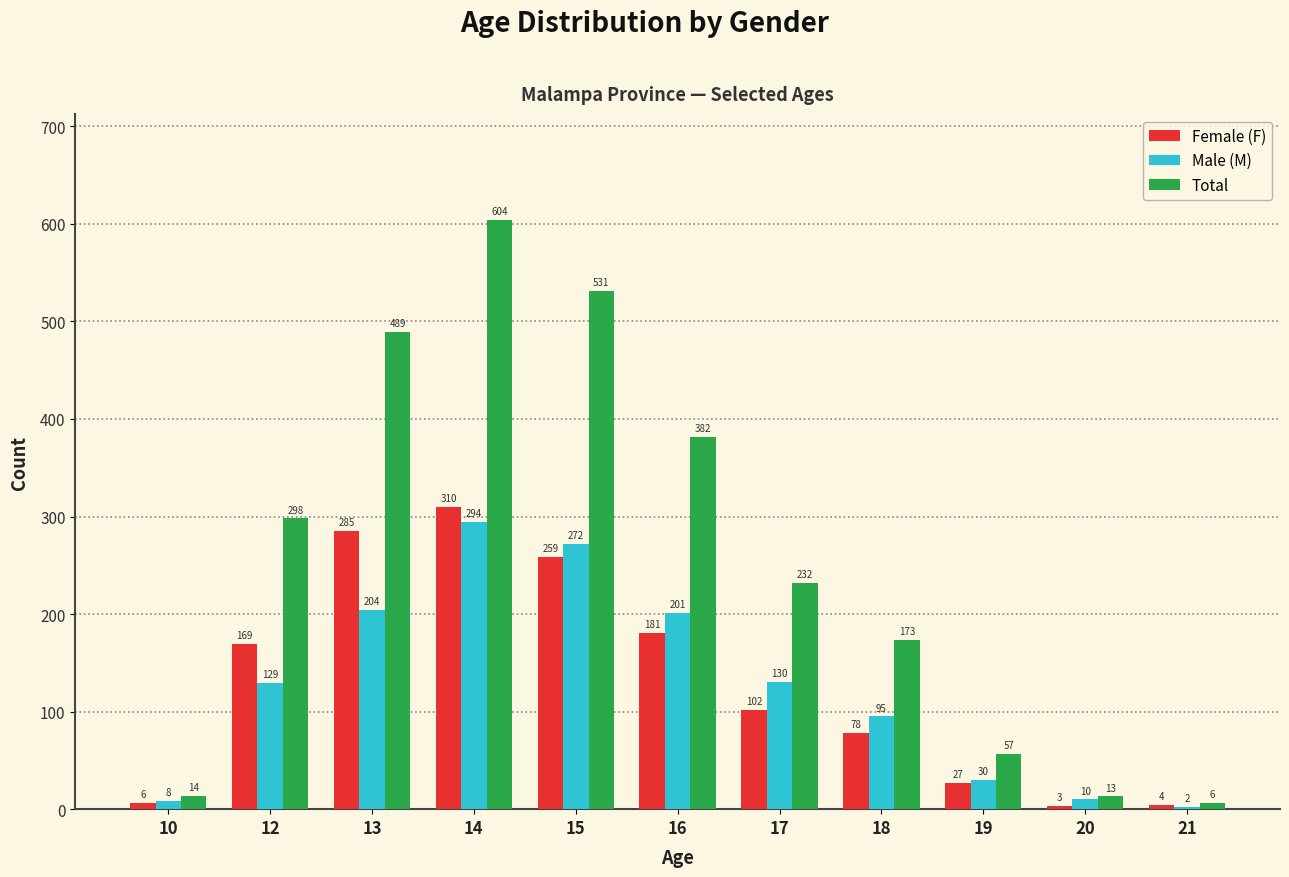

The value of Male (M) at 21 is 2. True or false?

True